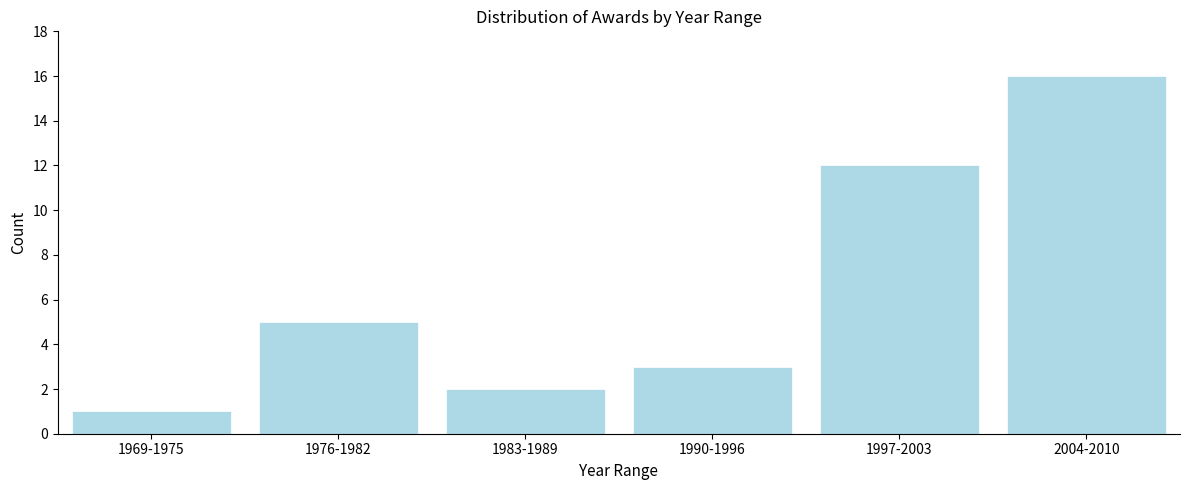

Reading left to right, list all the values displayed in this chart.

1	5	2	3	12	16